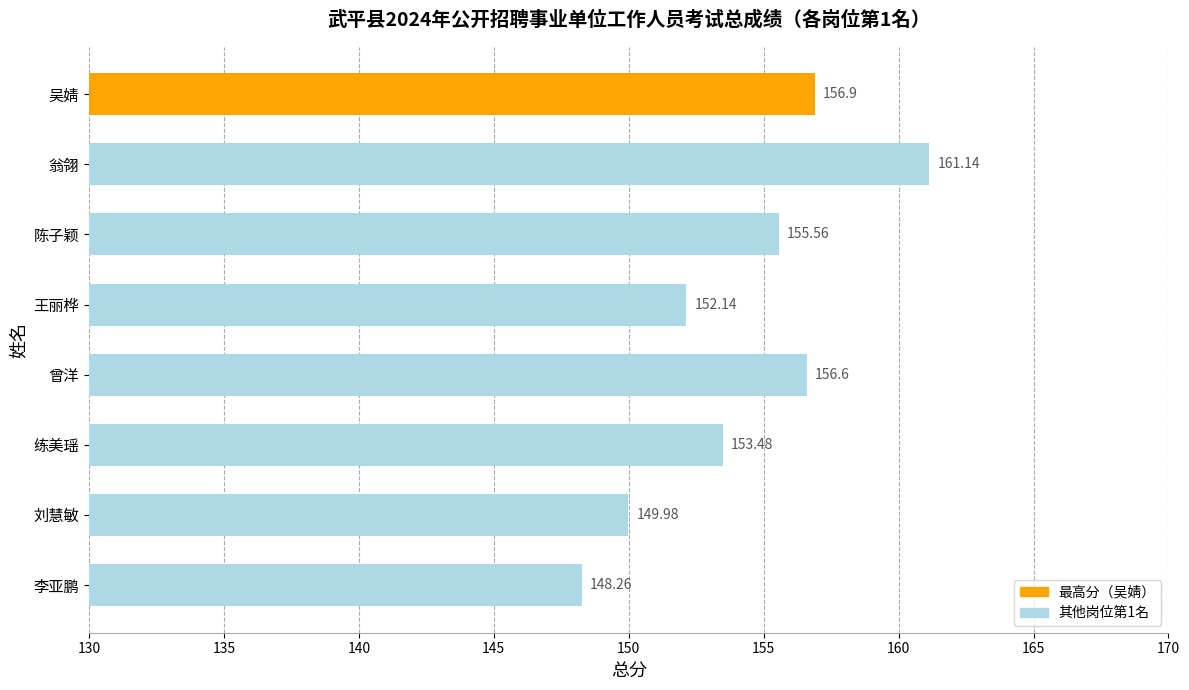

How many data points are less than 155?

4